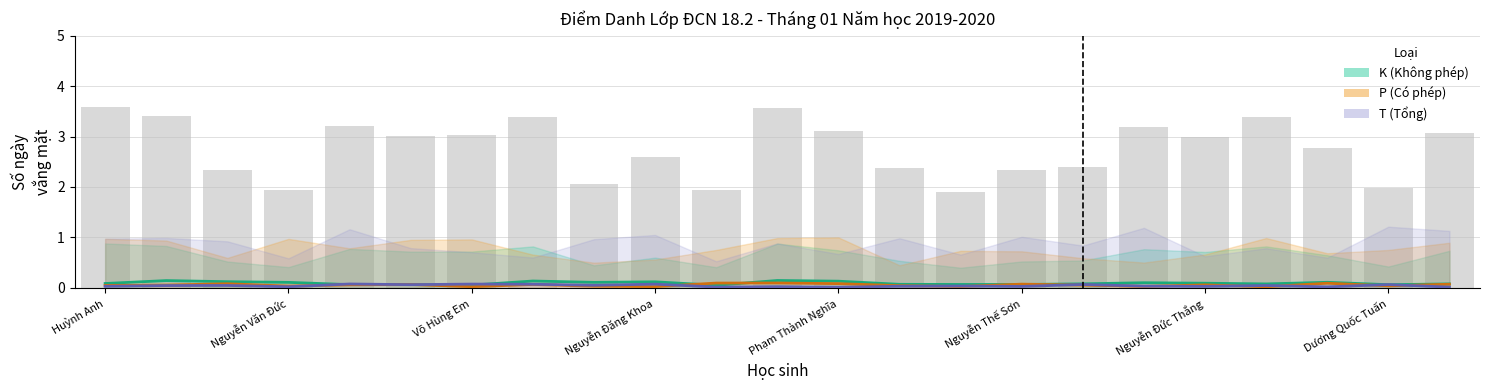

Is the value of P (Có phép) at Huỳnh Anh greater than the value of K (Không phép) at 17?

No